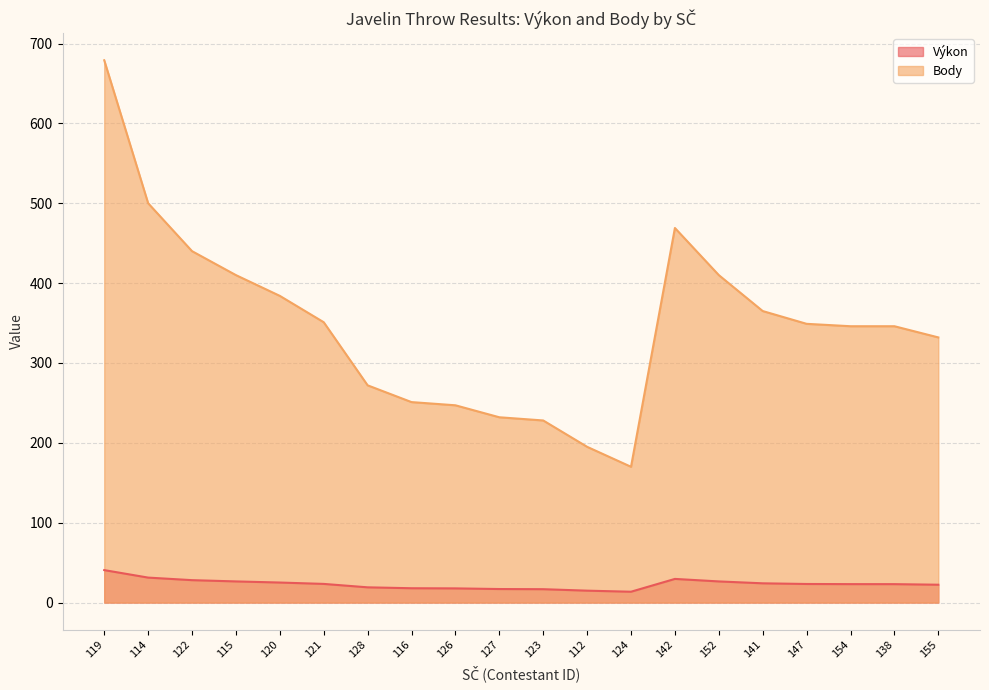

Between 126 and 154, which series saw the biggest shift?

Body